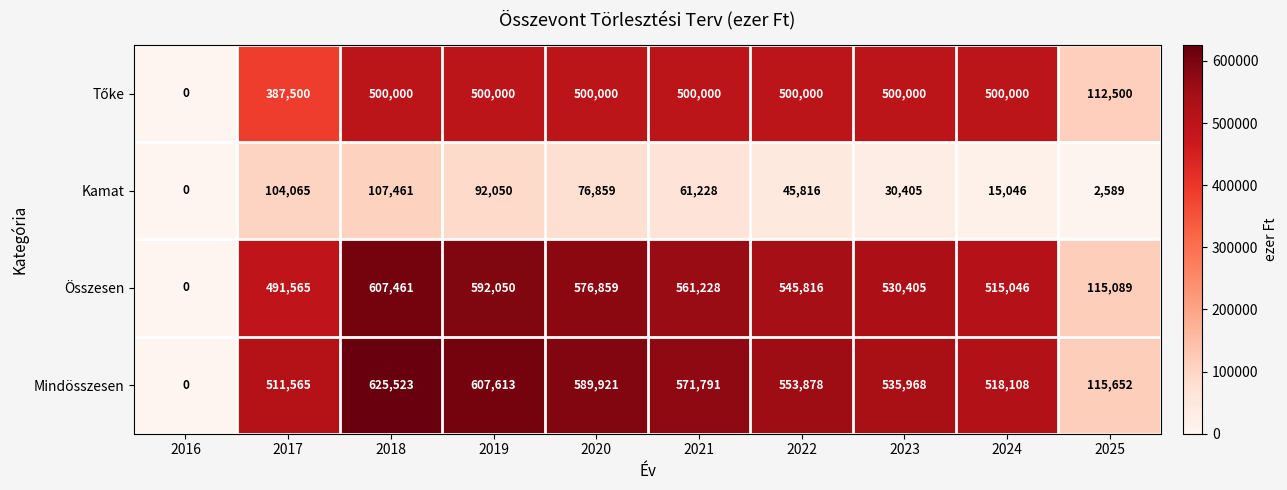

At which label is Összesen closest to 303730?

2017